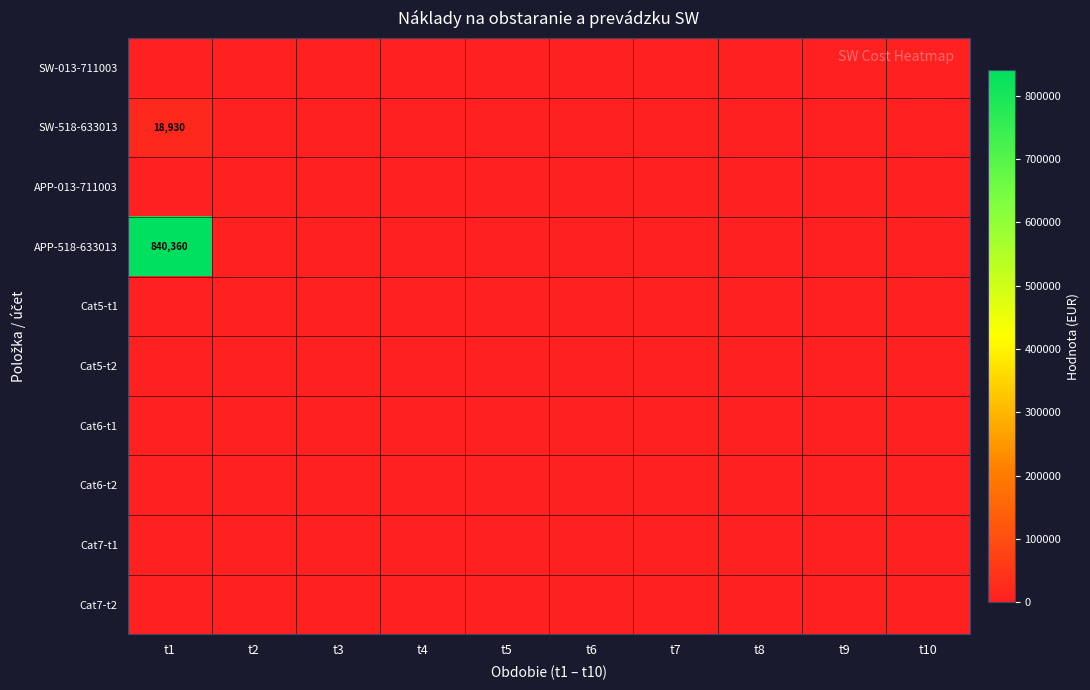

Which has a higher value, t5 or t2?

t5